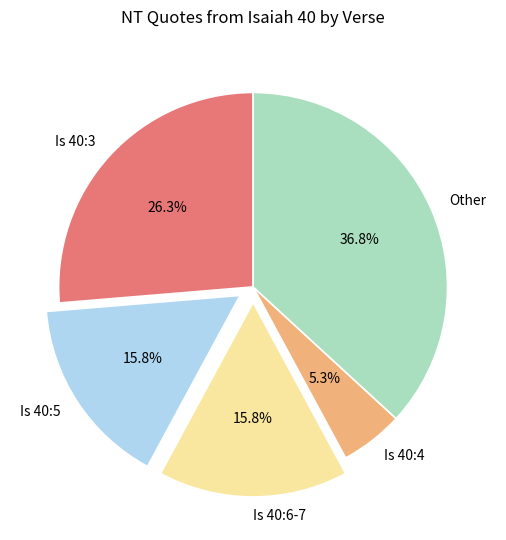

What is the largest slice in the pie chart?

Other